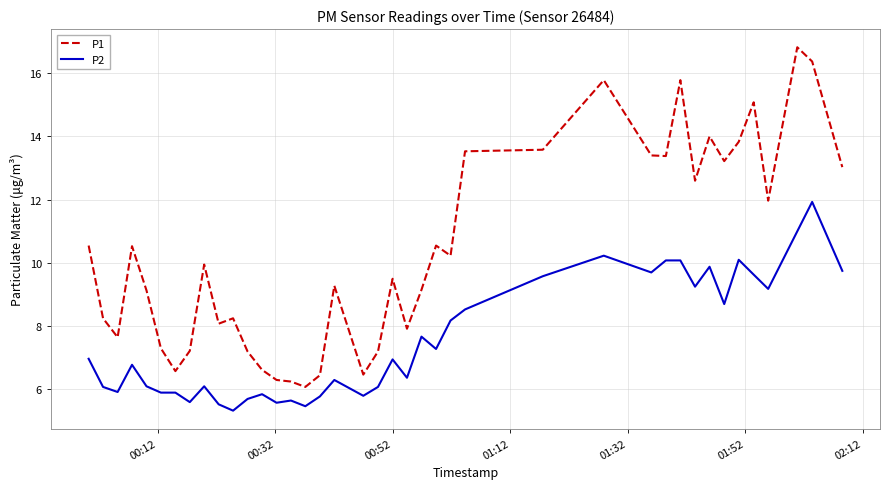

Which series has the largest total across all categories?

P1